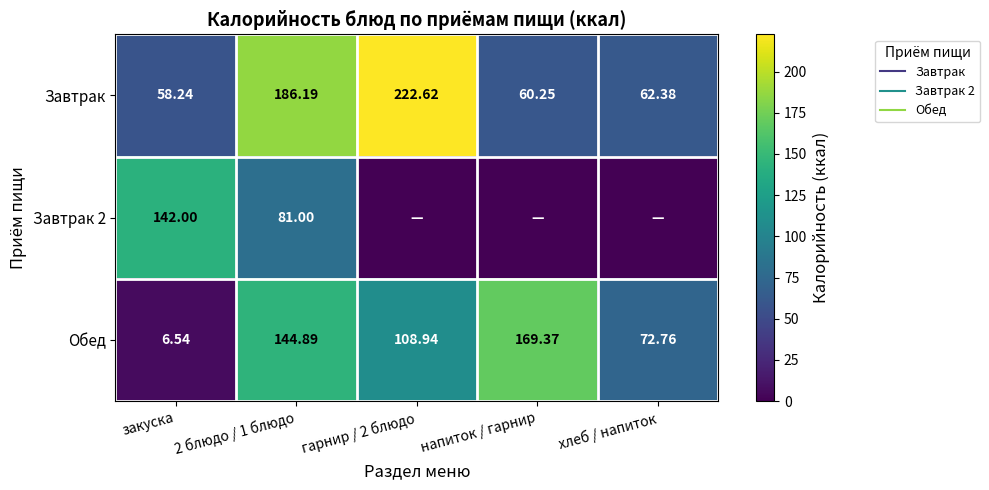

What is the average value of the Обед series?

100.5